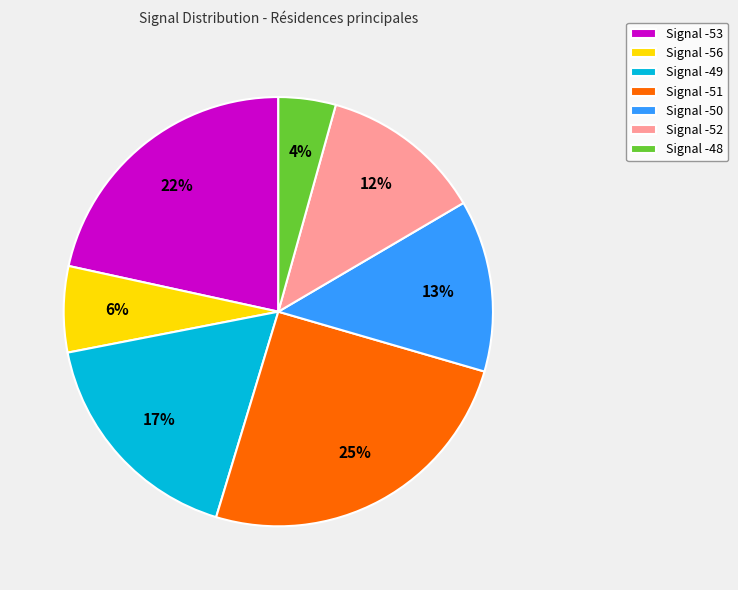

Combined, do Signal -49 and Signal -53 account for over 50%?

No